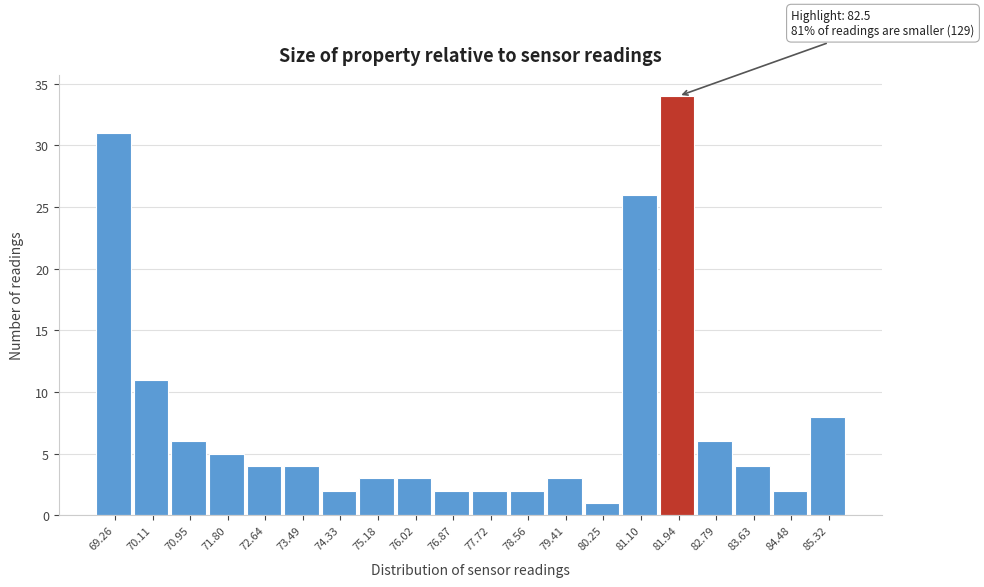

Reading left to right, transcribe all the data shown in this chart.

69.26=31	70.11=11	70.95=6	71.80=5	72.64=4	73.49=4	74.33=2	75.18=3	76.02=3	76.87=2	77.72=2	78.56=2	79.41=3	80.25=1	81.10=26	81.94=34	82.79=6	83.63=4	84.48=2	85.32=8